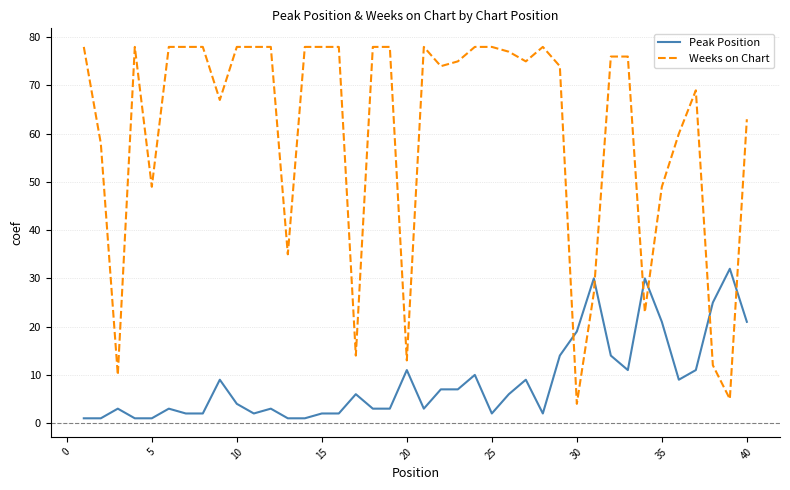

What is the difference between the maximum and minimum values in the Peak Position series?

31